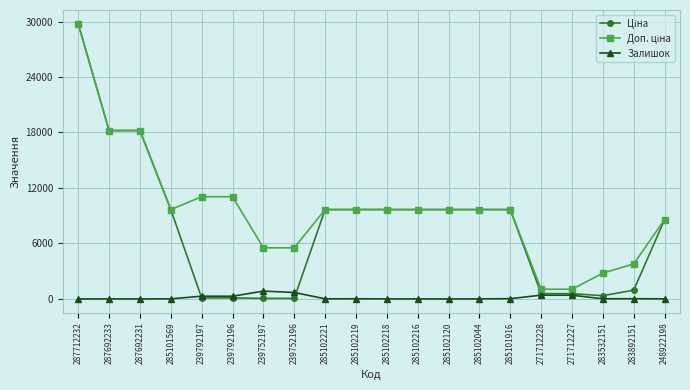

What is the difference between the highest and lowest values at 285102216?

9664.7